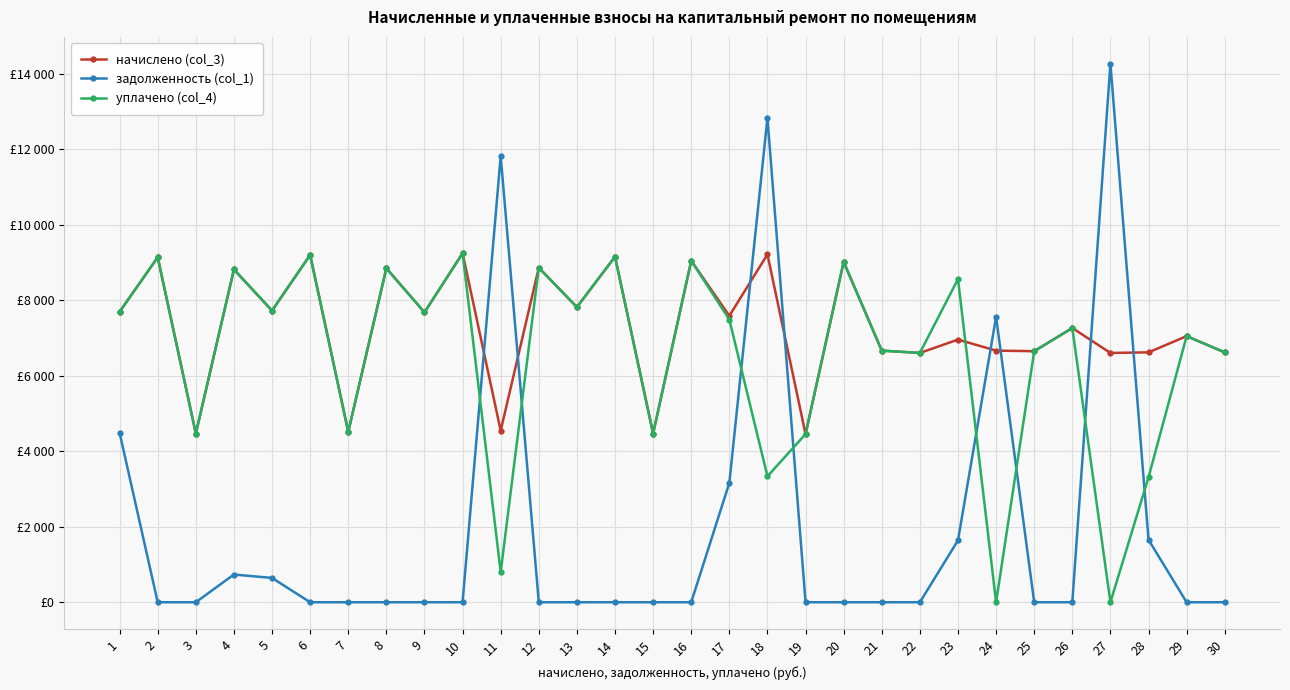

How many intersections are there between уплачено (col_4) and начислено (col_3)?

1